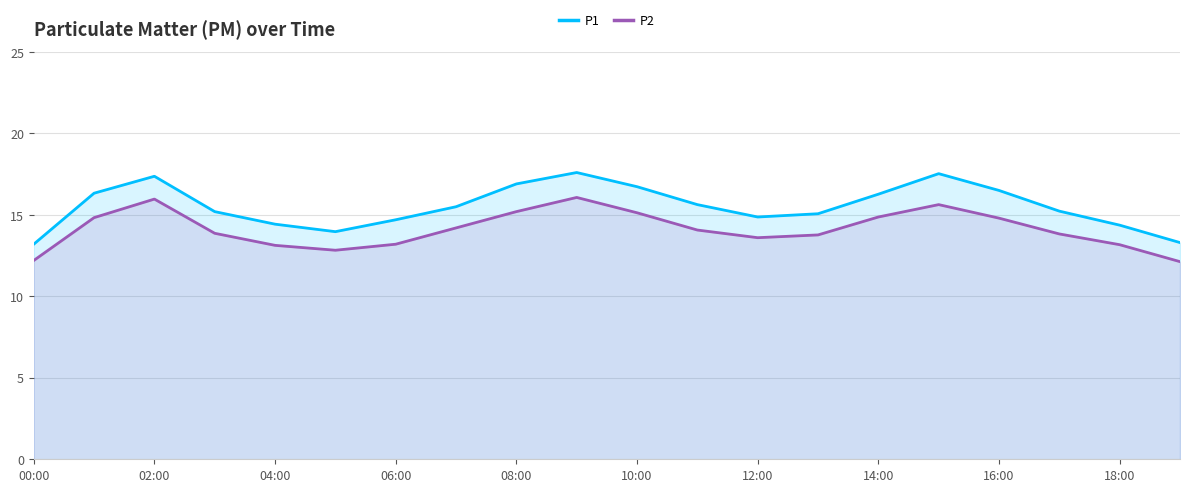

True or false: P2 has a value of 6.9 at 08:00.

False